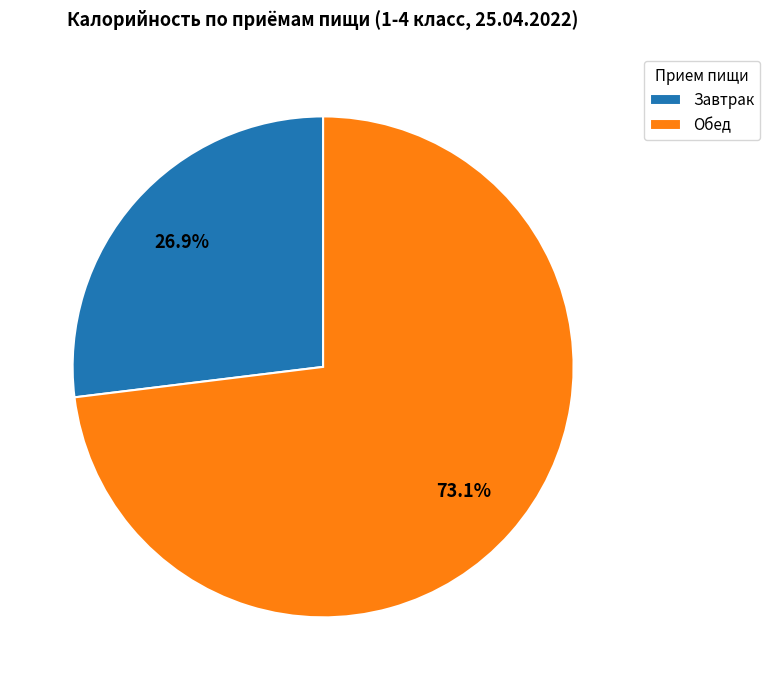

How many slices are in this pie chart?

2